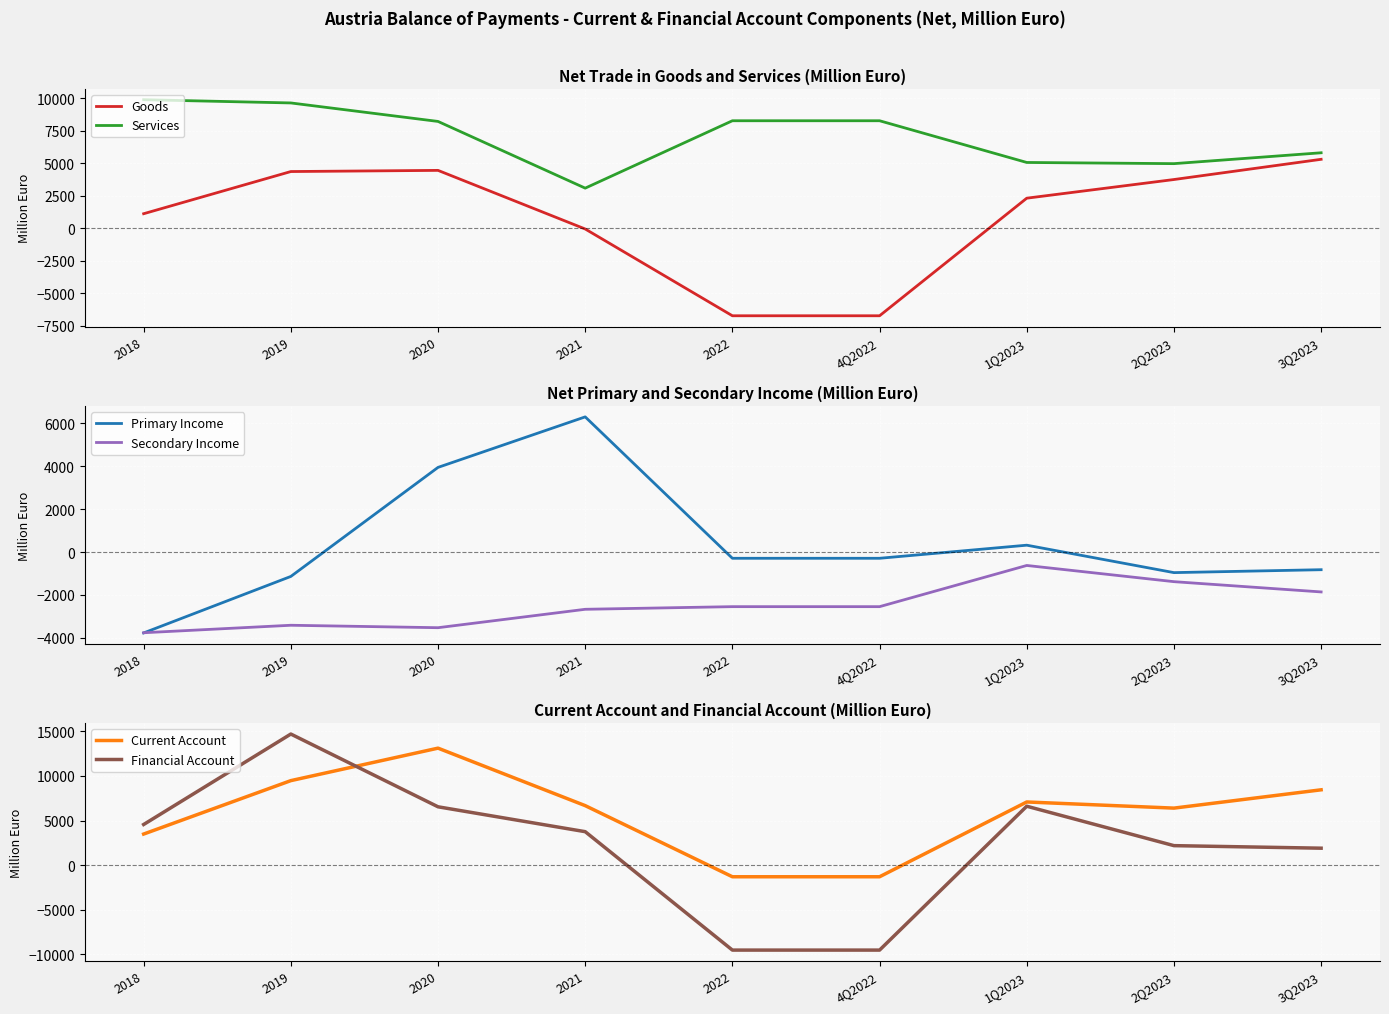

At which label does Financial Account reach its minimum?

2022